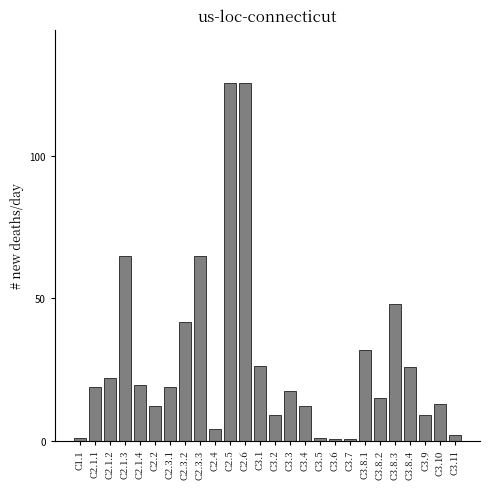

What is the average value?

28.1